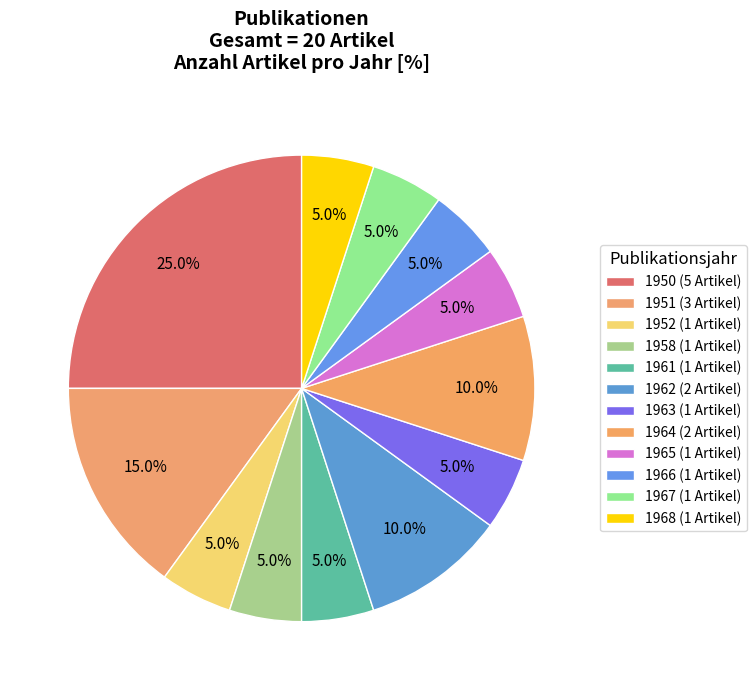

To the nearest percent, what is the combined percentage of 1968 and 1950?

30%